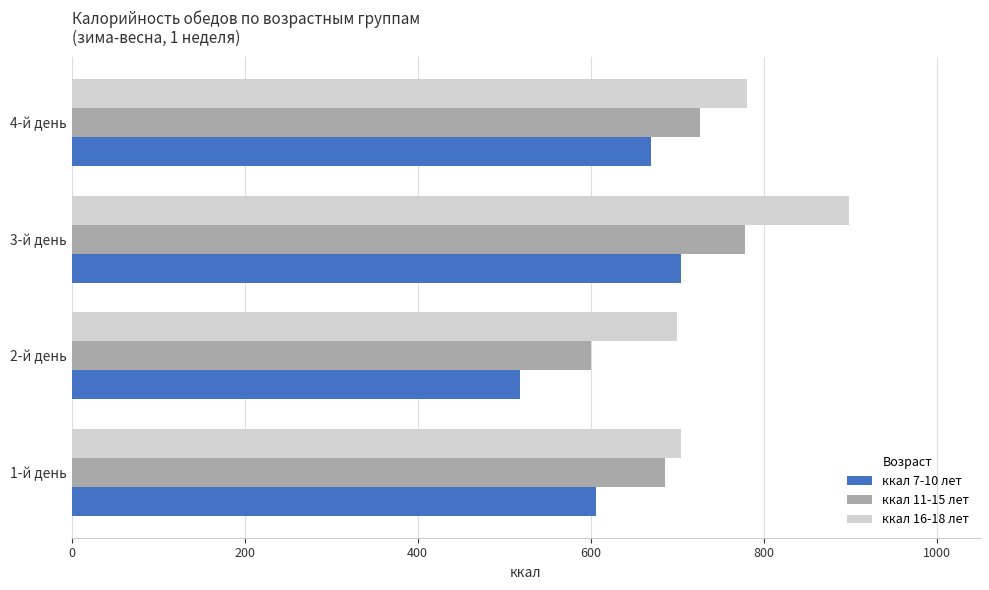

What is the lowest value of the ккал 11-15 лет series?

600.6